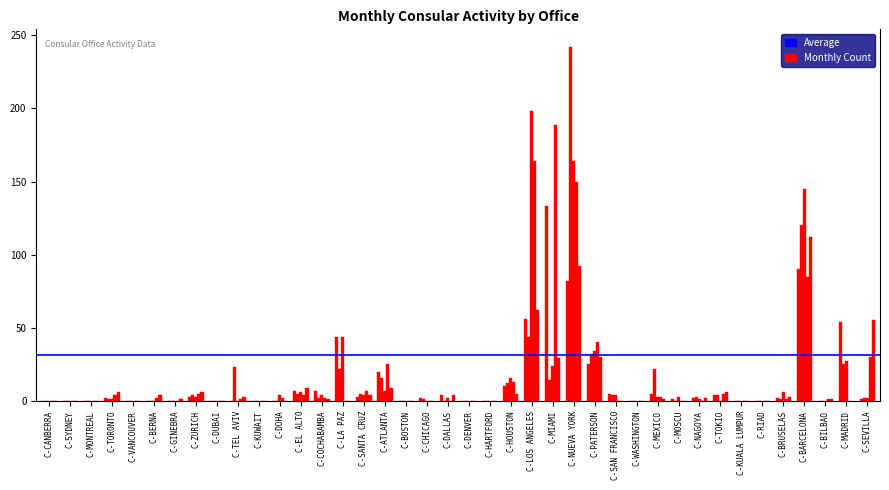

True or false: Marzo has a value of 108 at C-BOSTON.

False